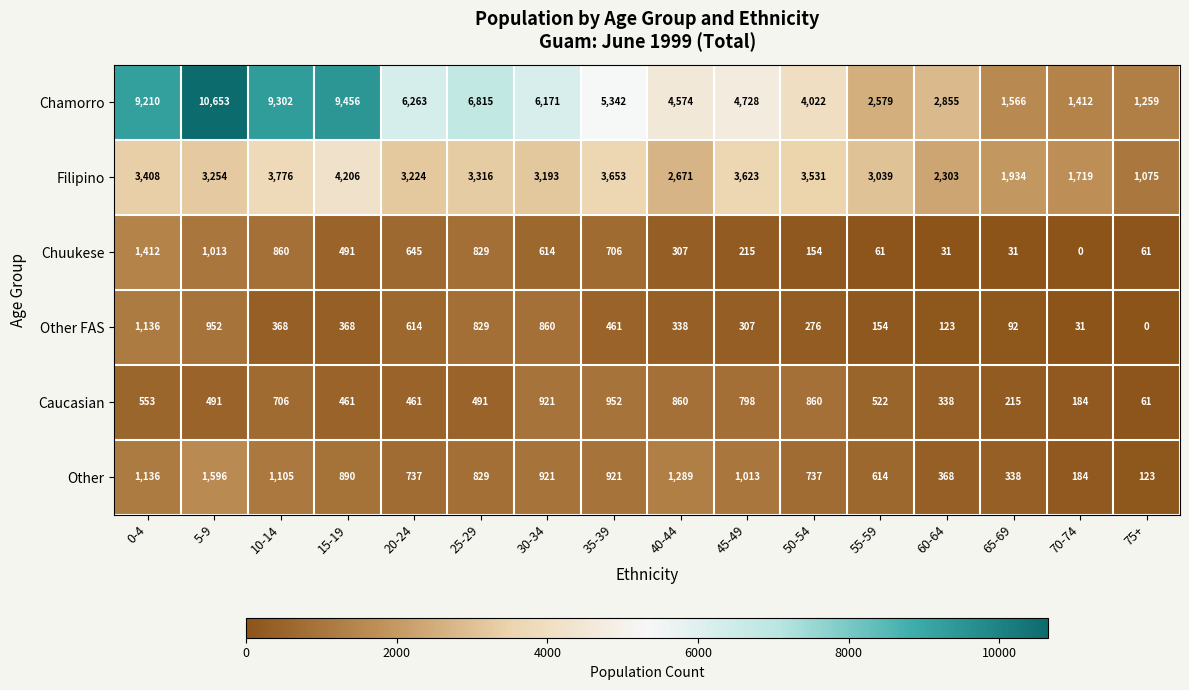

At which category is the sum across all series the highest?

5-9